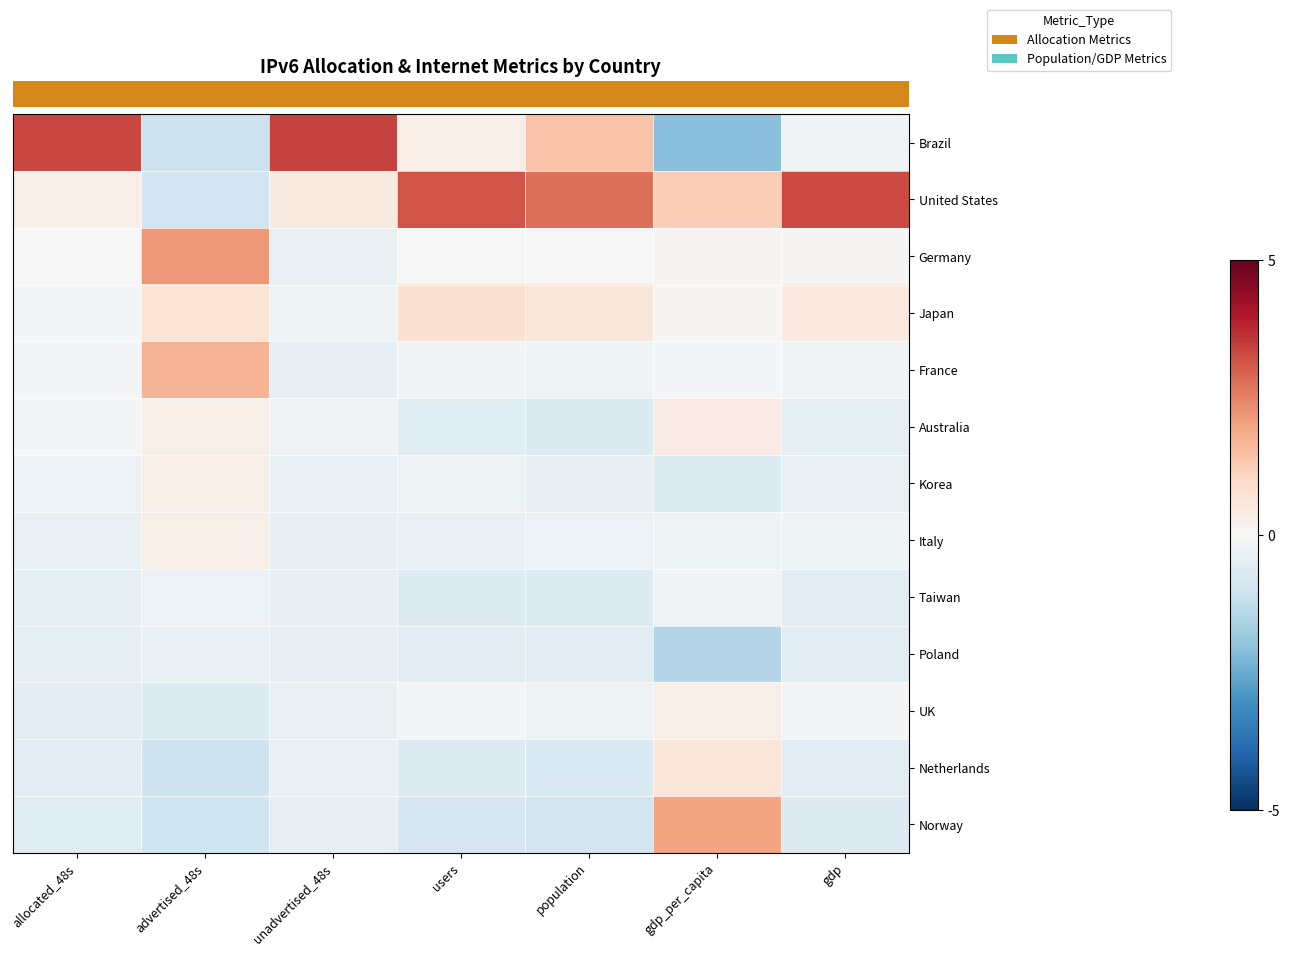

Which series has the largest range (max minus min)?

row_0